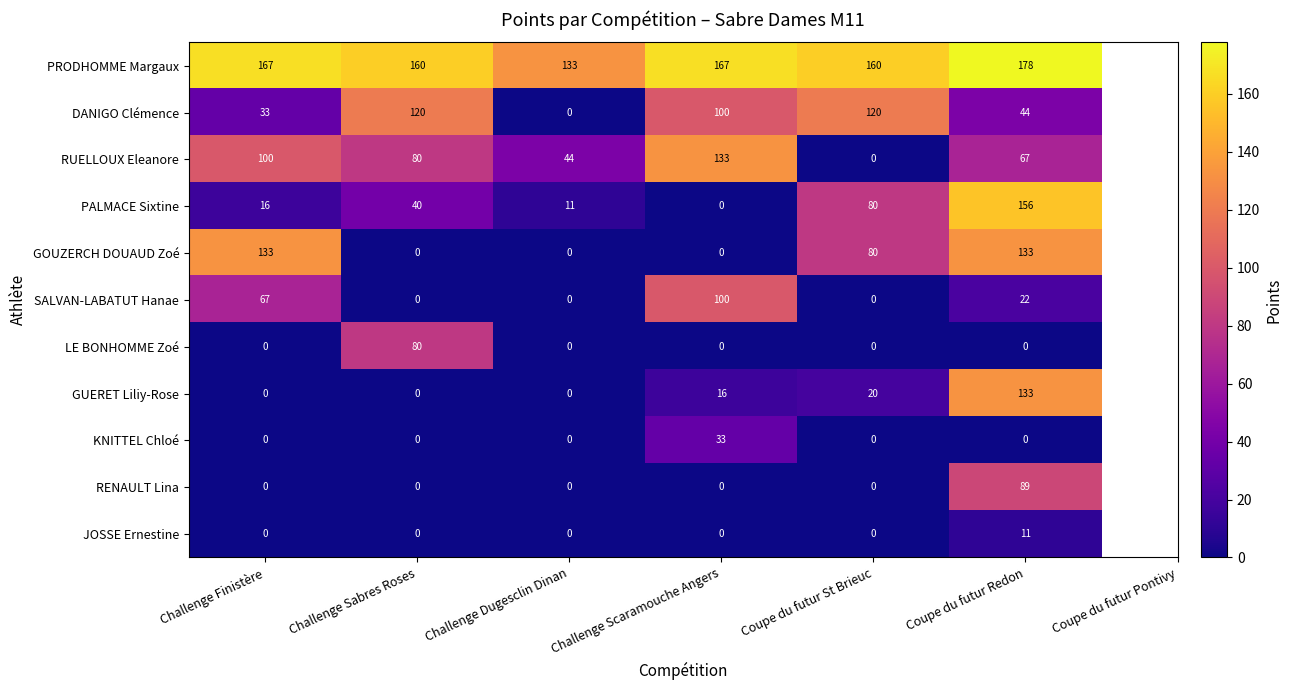

Which series has the largest total across all categories?

PRODHOMME Margaux